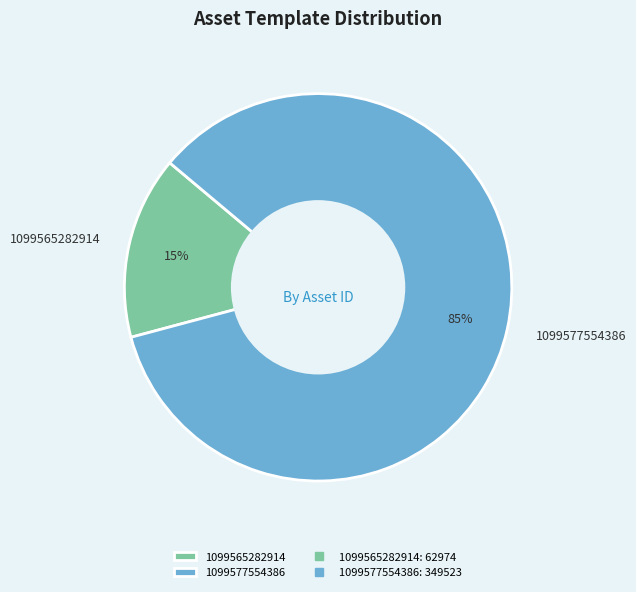

What is the smallest slice in the pie chart?

1099565282914